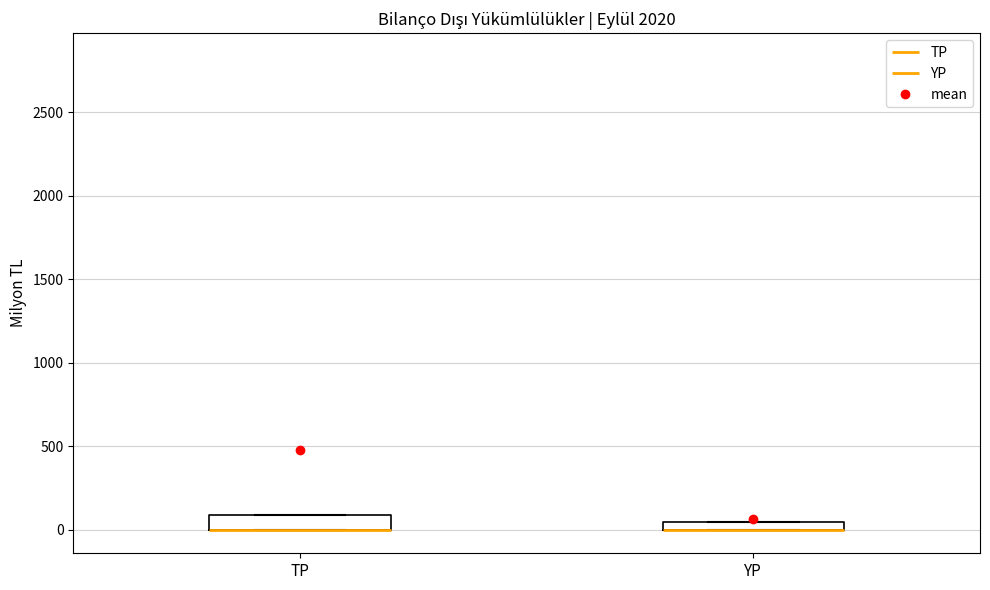

Where is the upper edge of the box for YP on the y-axis? The values are not printed on the chart, so give them approximately, as read against the axis.

50